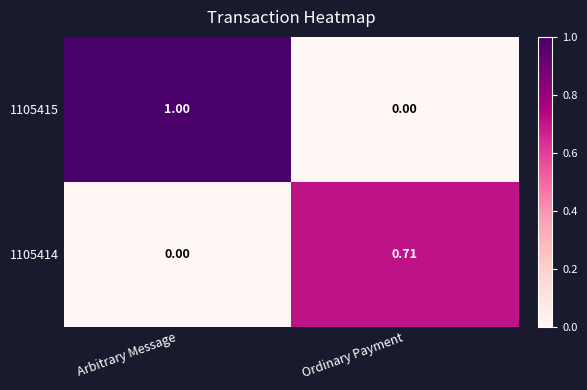

Between Arbitrary Message and Ordinary Payment, which series saw the biggest shift?

1105415